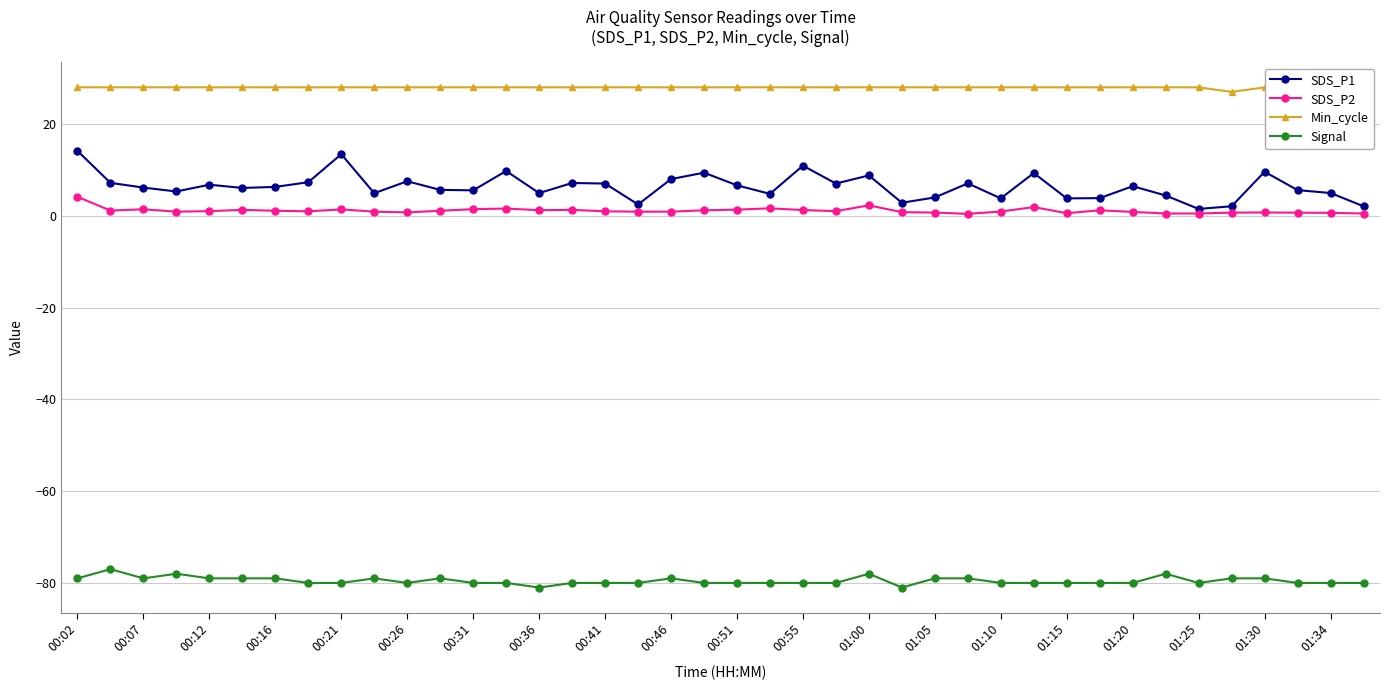

True or false: SDS_P2 and Signal intersect in this chart.

False